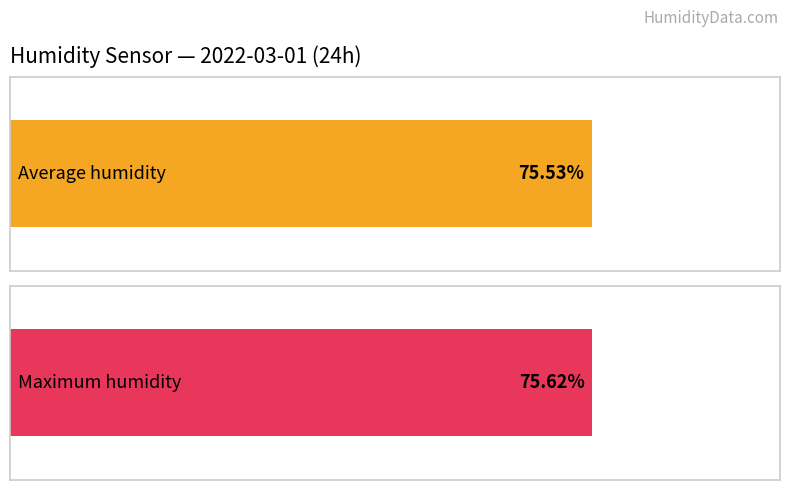

Is it true that Average humidity equals 135.5 at 23:00?

False